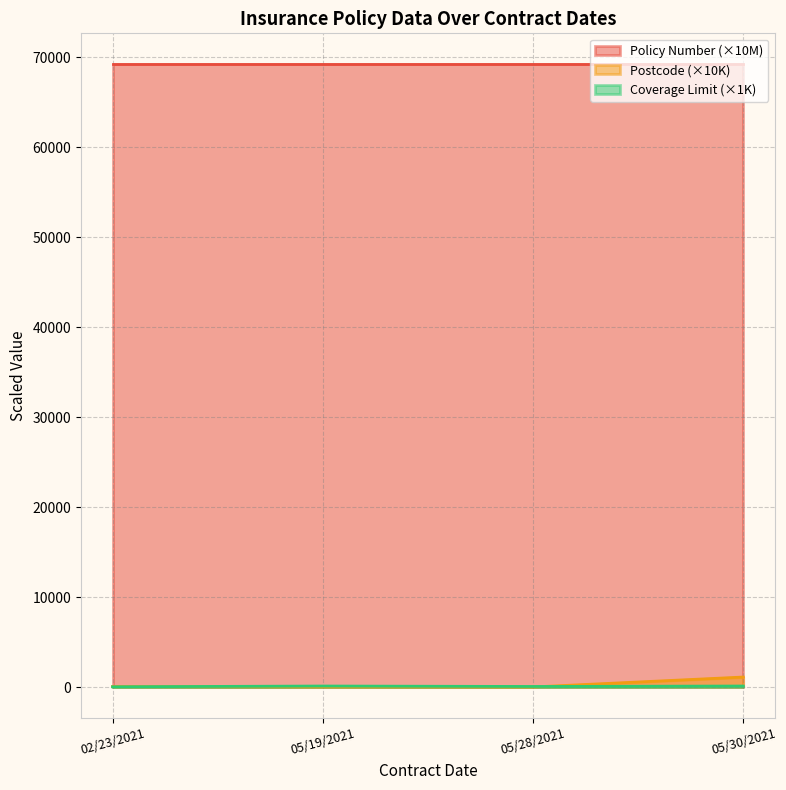

True or false: Postcode has more than 2 points higher than both neighbors.

False